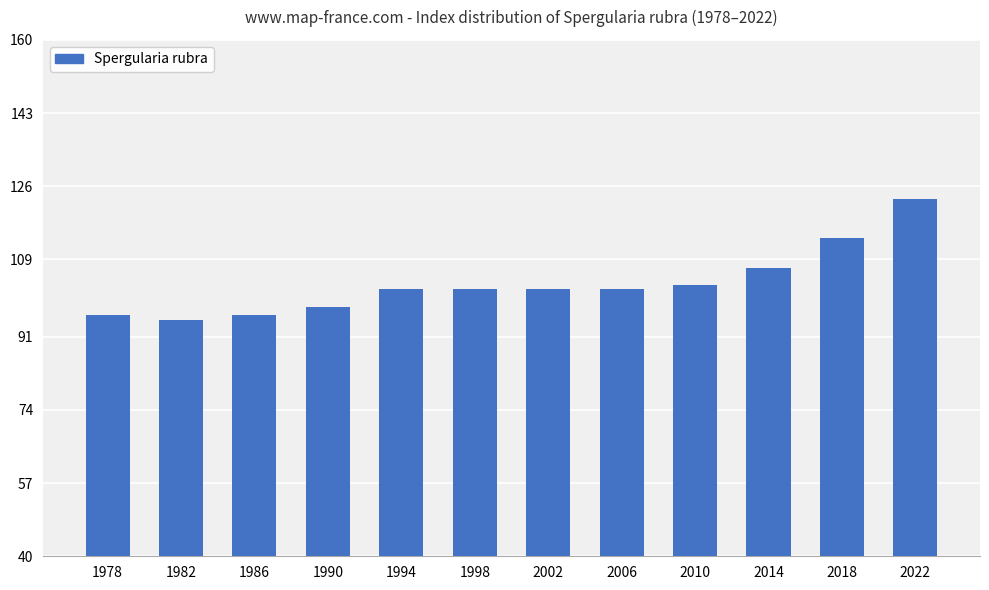

What is the greatest value displayed?

123